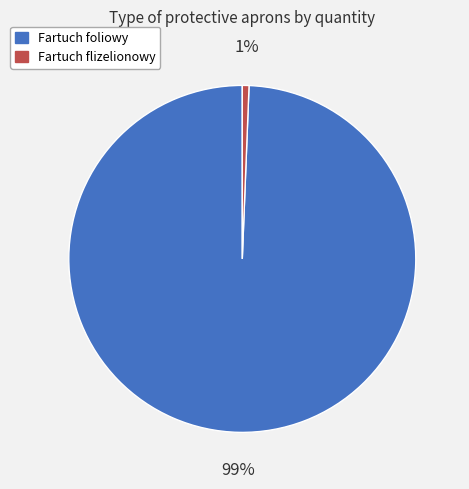

Between Fartuch flizelionowy and Fartuch foliowy, which is larger?

Fartuch foliowy